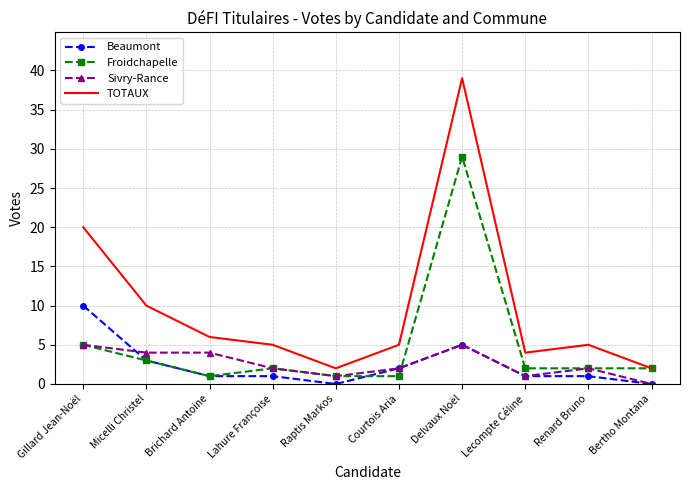

Between Micelli Christel and Renard Bruno, which series saw the biggest shift?

TOTAUX